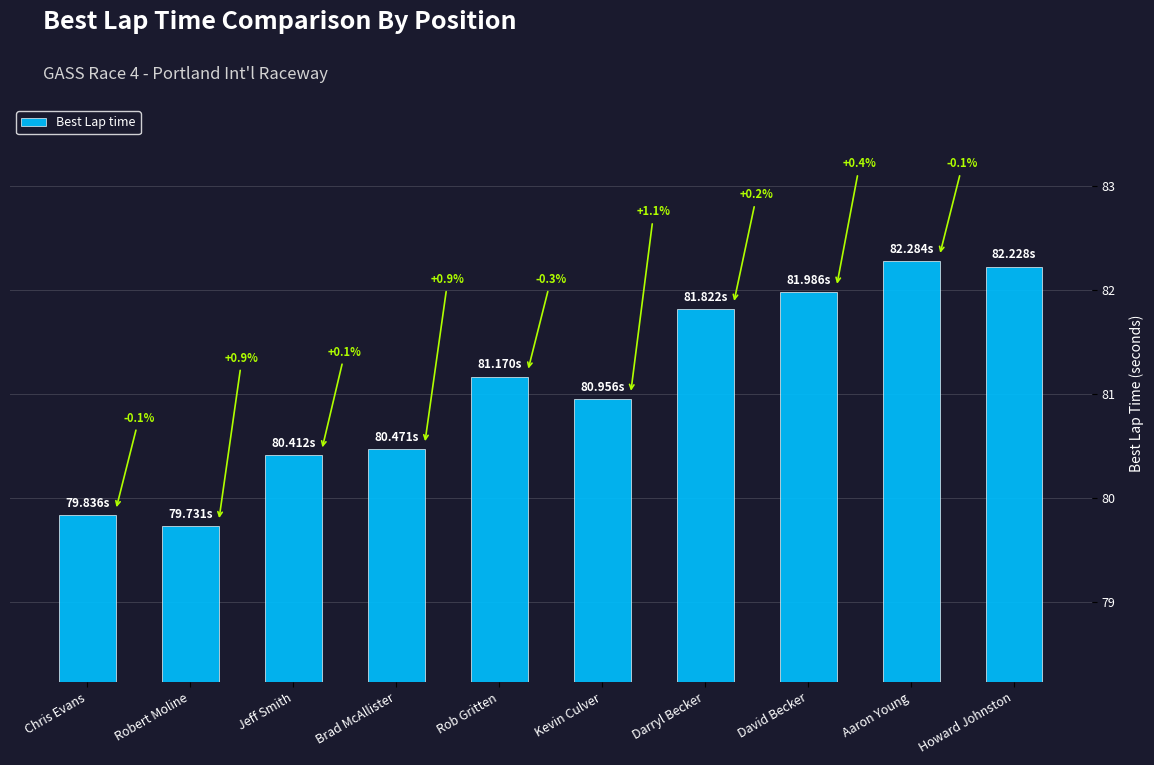

What is the difference between the maximum and minimum values?

2.6